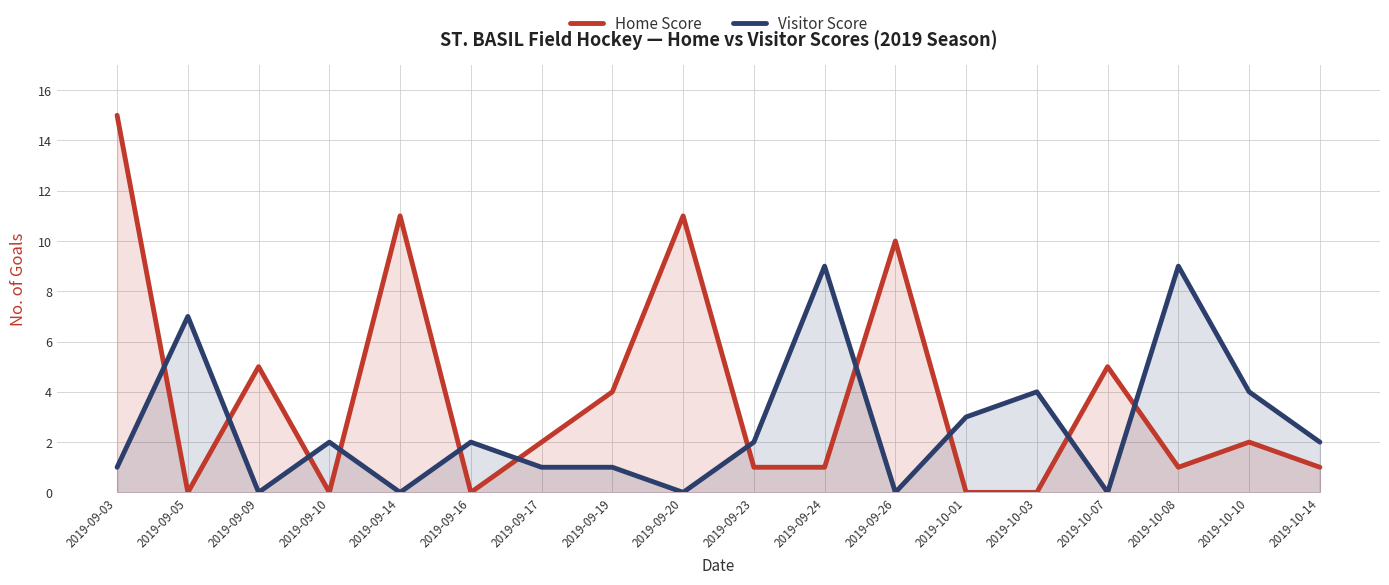

How many times do Visitor Score and Home Score cross each other?

11